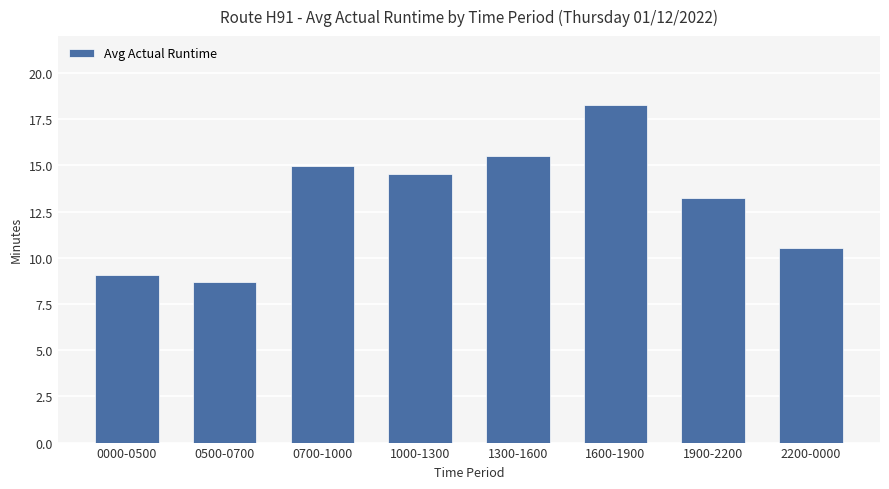

At which label is the value closest to 13?

1900-2200